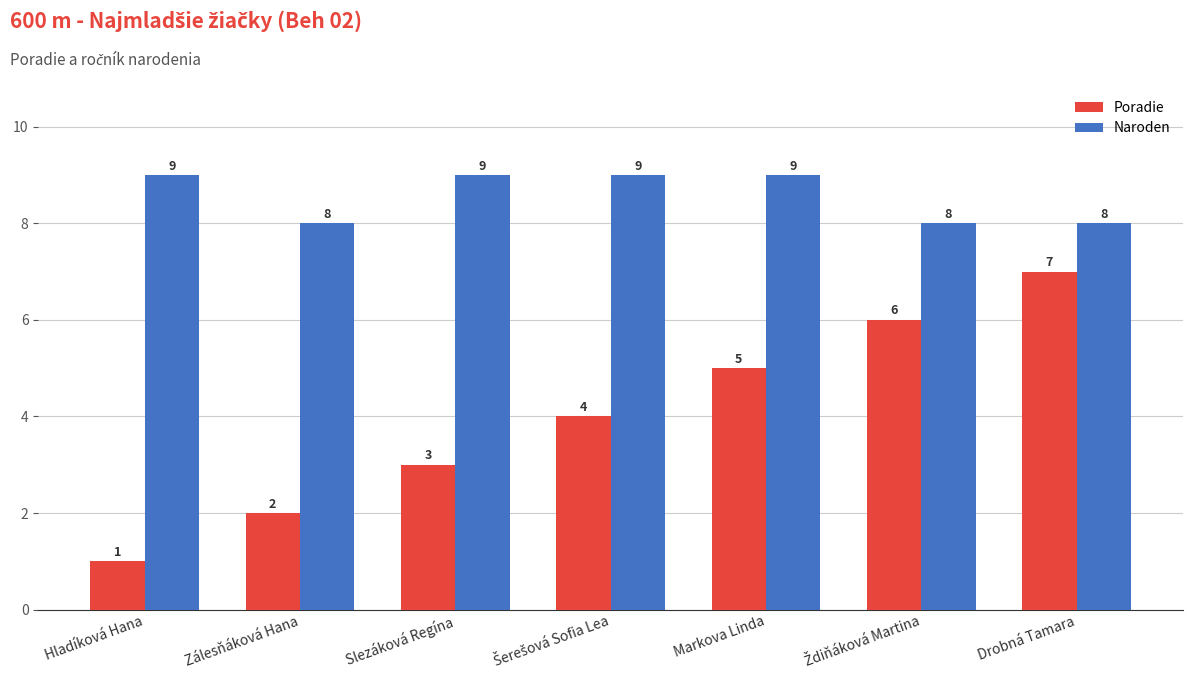

Count the Naroden values in the range 8 to 9.

7